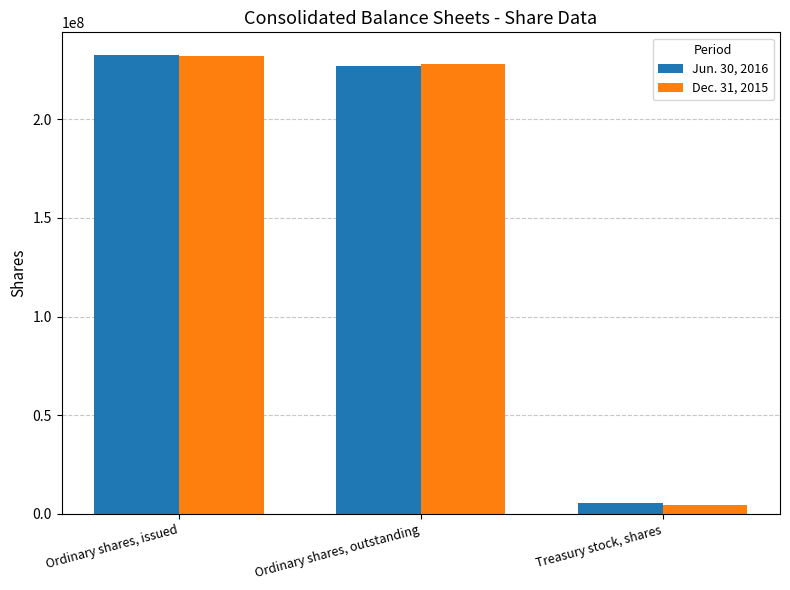

True or false: Dec. 31, 2015 has a value of 120410951 at Ordinary shares, outstanding.

False